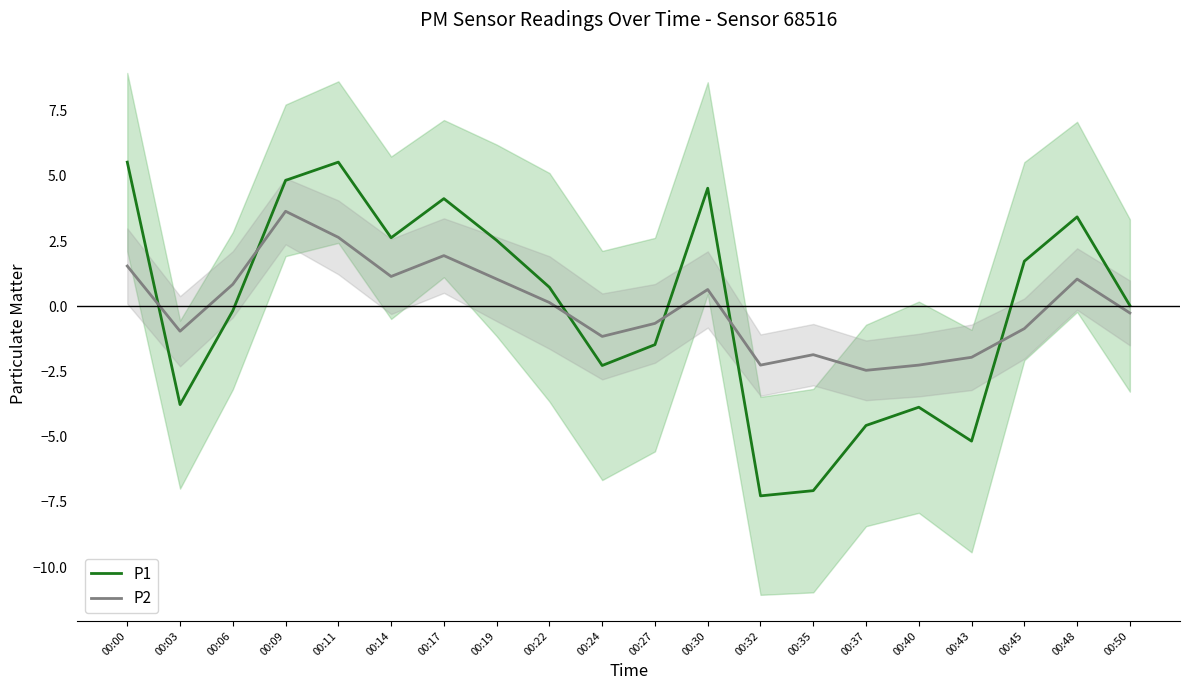

Which series has the largest range (max minus min)?

P1